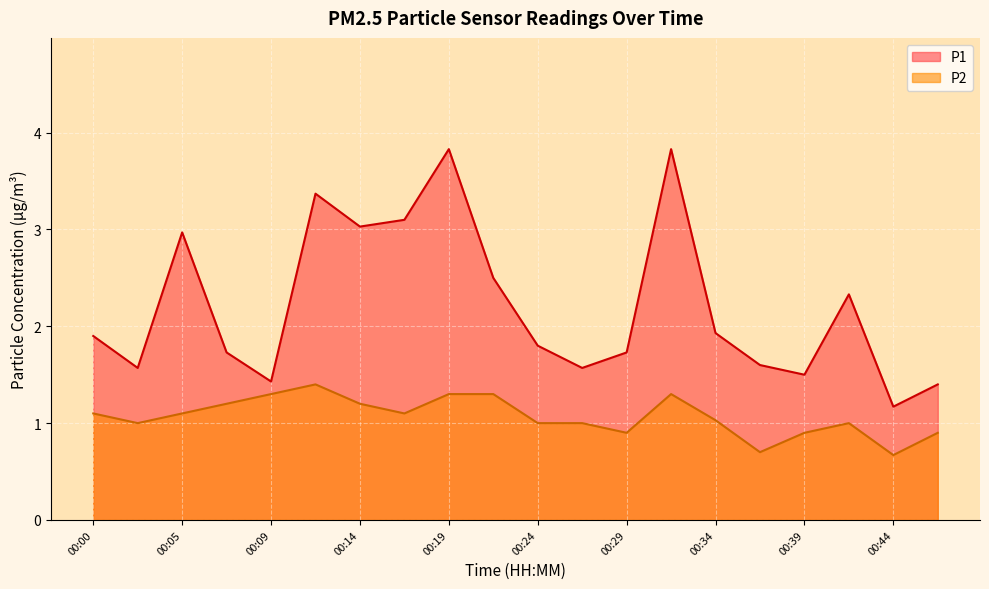

What is the highest value of the P1 series?

3.8